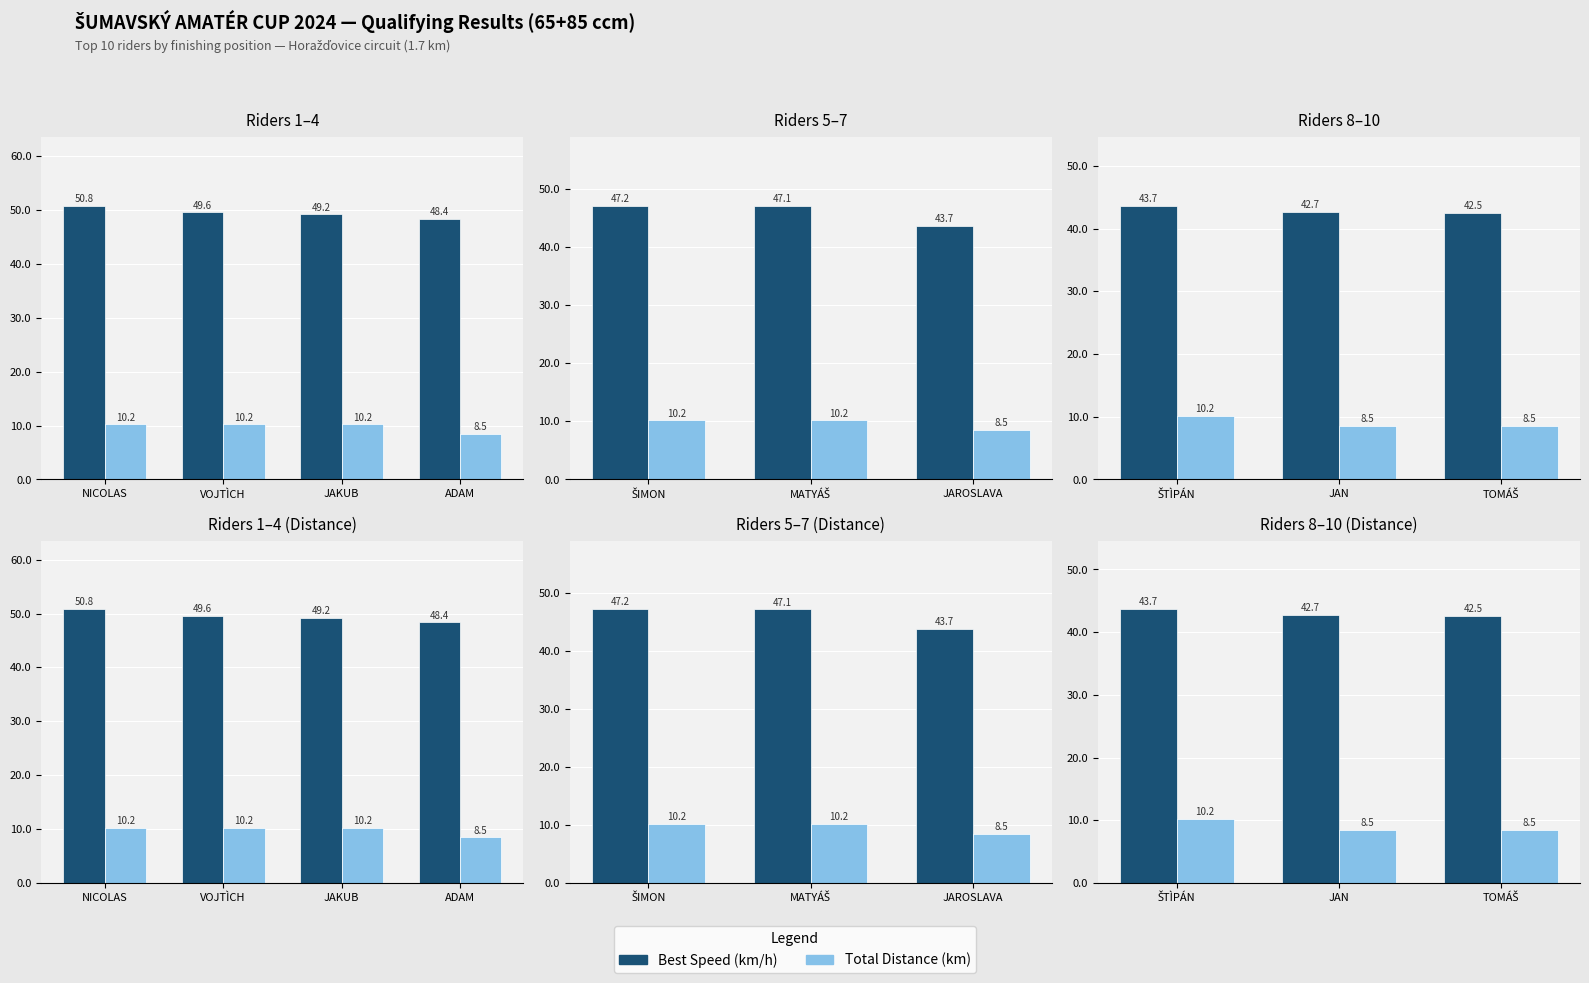

True or false: Best Speed has a value of 13.6 at TOMÁŠ.

False